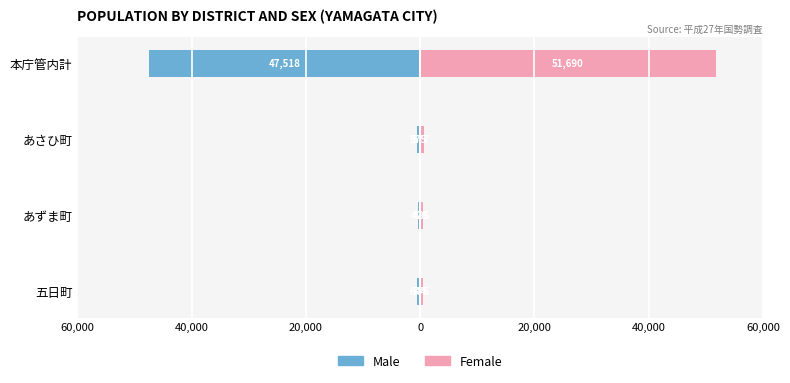

Reading left to right, extract all data points from this chart.

Male: -47518	-575	-429	-644
Female: 51690	577	485	575